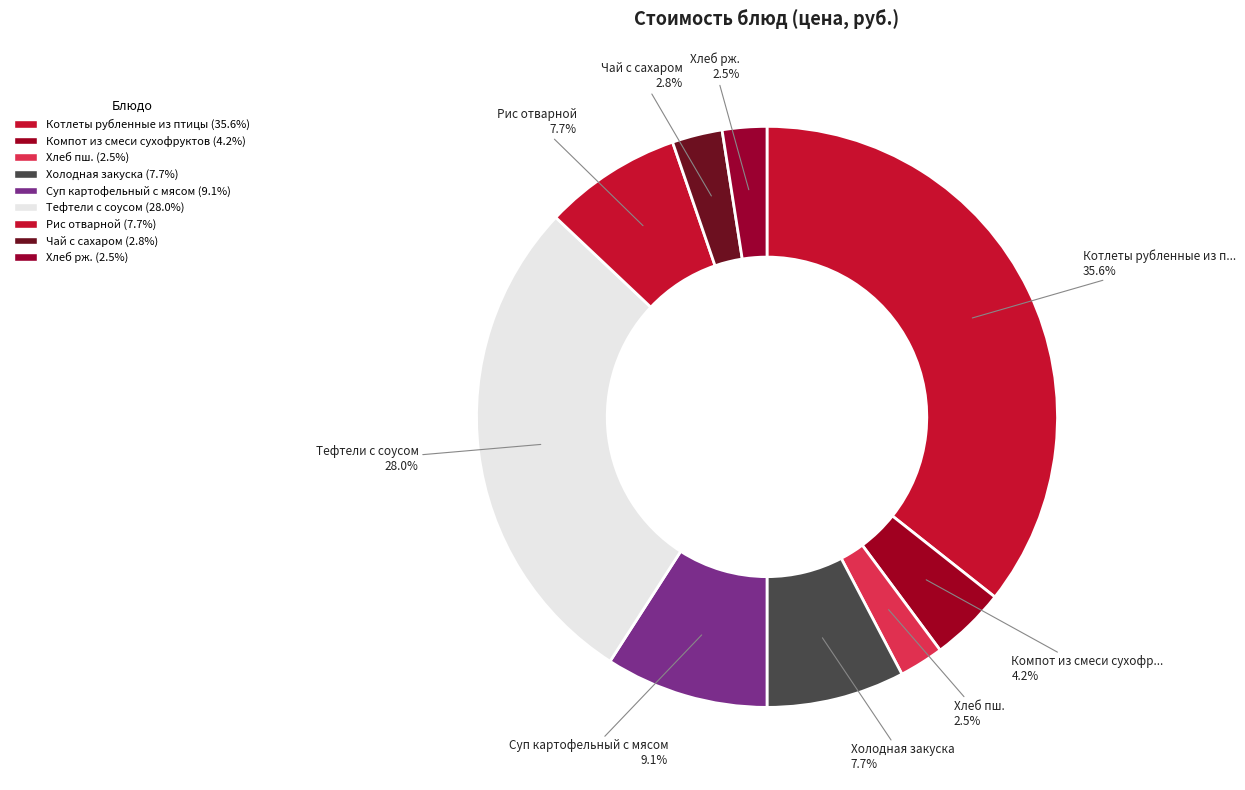

What is the total percentage of Суп картофельный с мясом and Компот из смеси сухофруктов?

13.3%